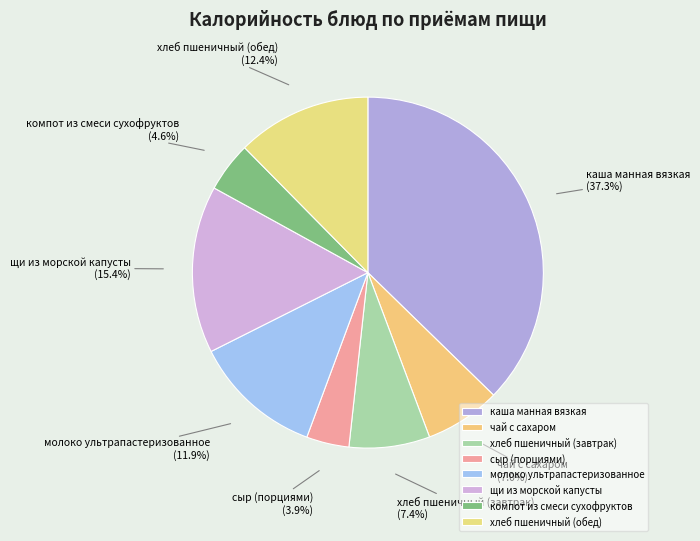

What is the ratio of the value at чай с сахаром to the value at молоко ультрапастеризованное?

0.6